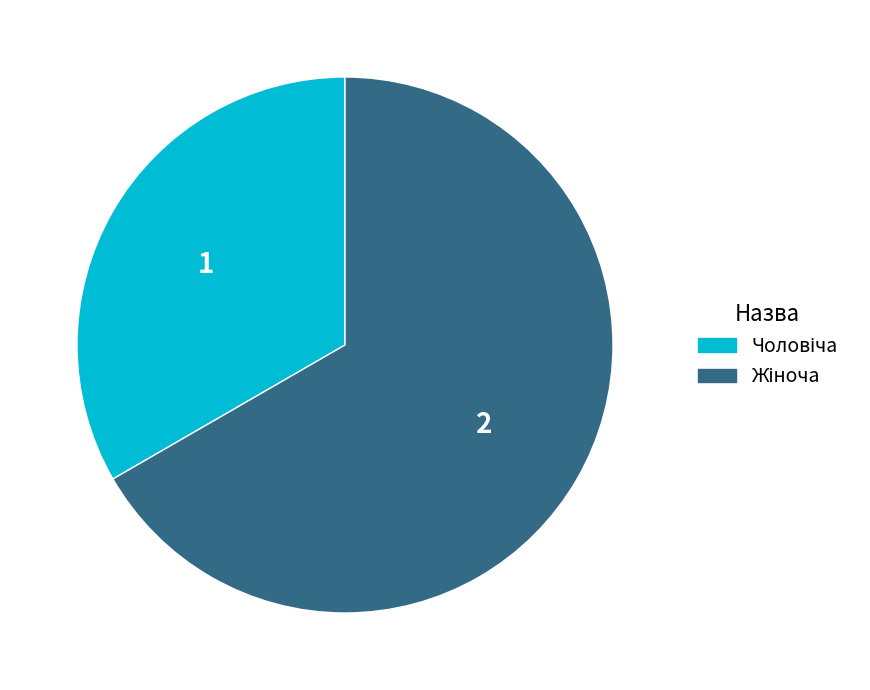

Count the number of slices in the pie.

2